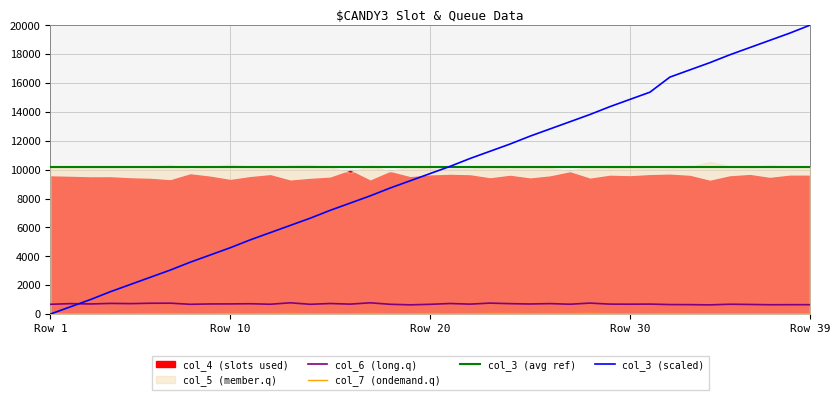

True or false: col_7 has a value of 16.0 at 8.

True